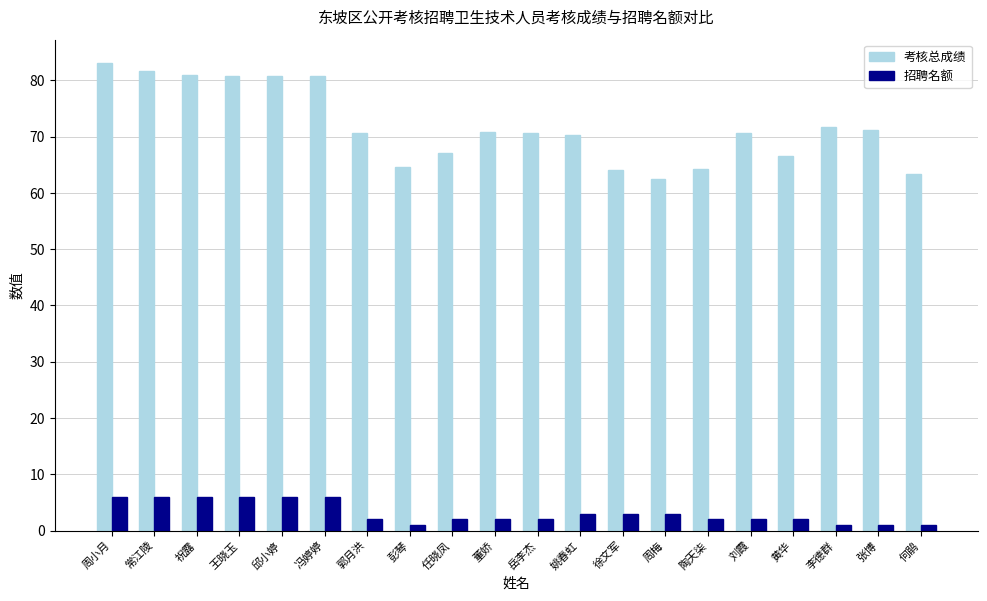

Count the number of data series in this chart.

2